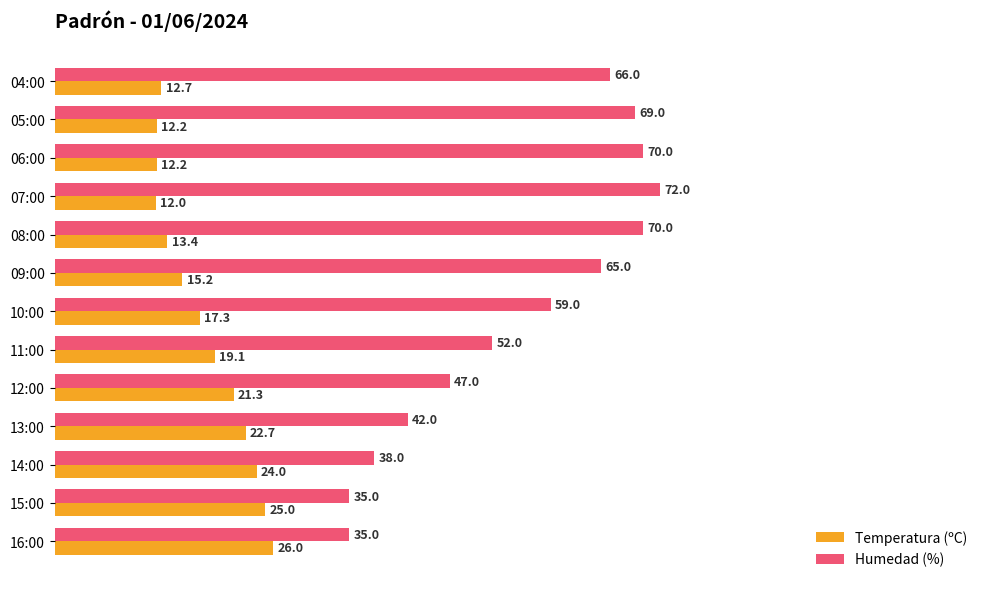

Rank the series by their maximum value, from lowest to highest.

Temperatura (ºC), Humedad (%)